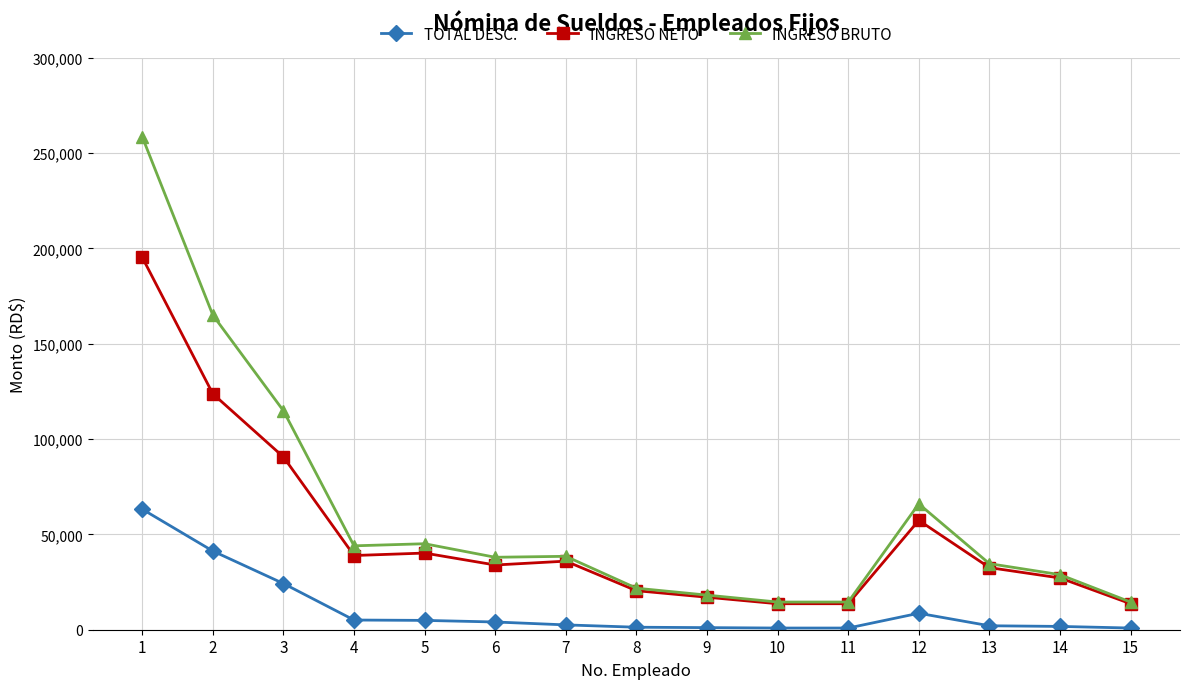

Does the chart display data point markers on the line(s)?

Yes